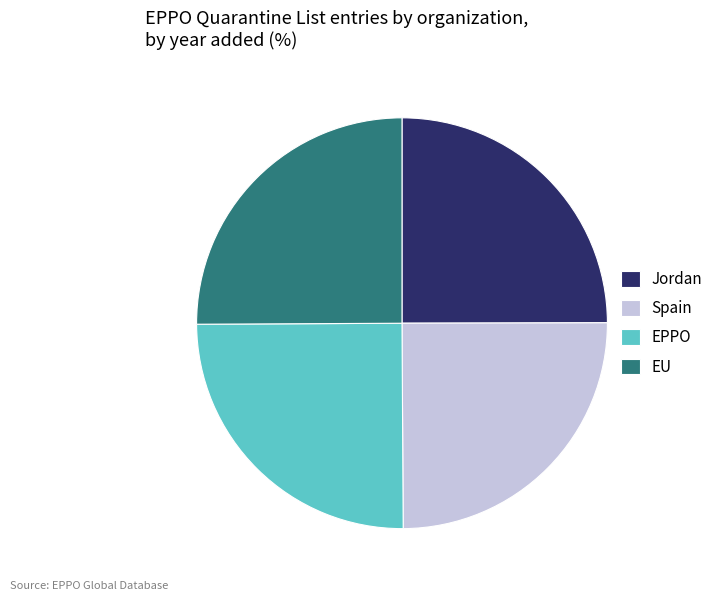

Does any single category account for the majority?

No